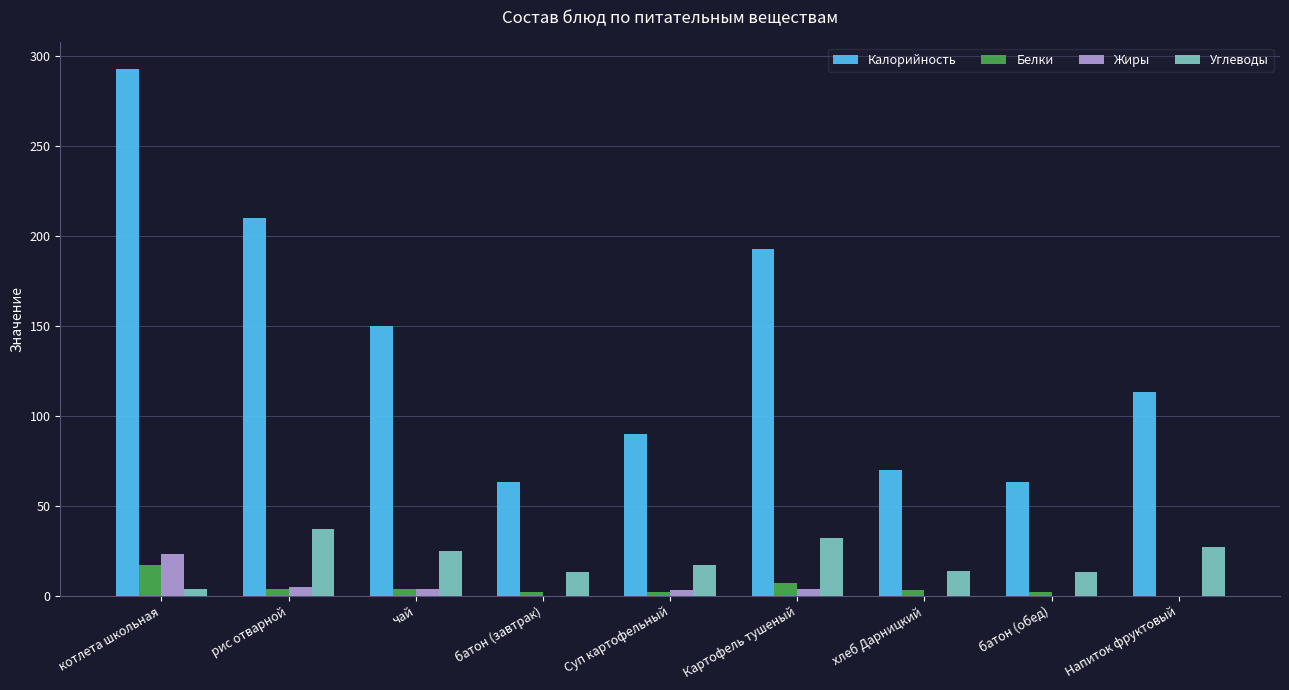

Read the Калорийность value at котлета школьная, to the nearest 50.

300